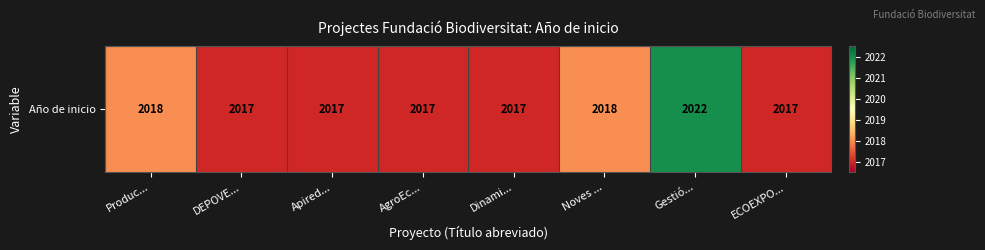

What is the change in value from Produc... to ECOEXPO...?

-1